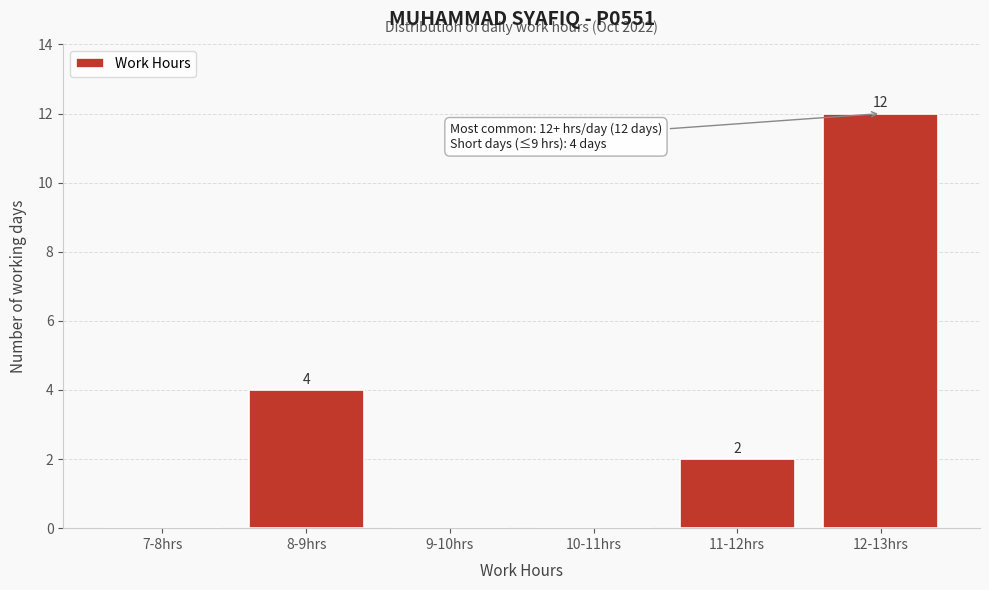

Reading right to left, extract all data points from this chart.

12-13hrs=12	11-12hrs=2	10-11hrs=0	9-10hrs=0	8-9hrs=4	7-8hrs=0